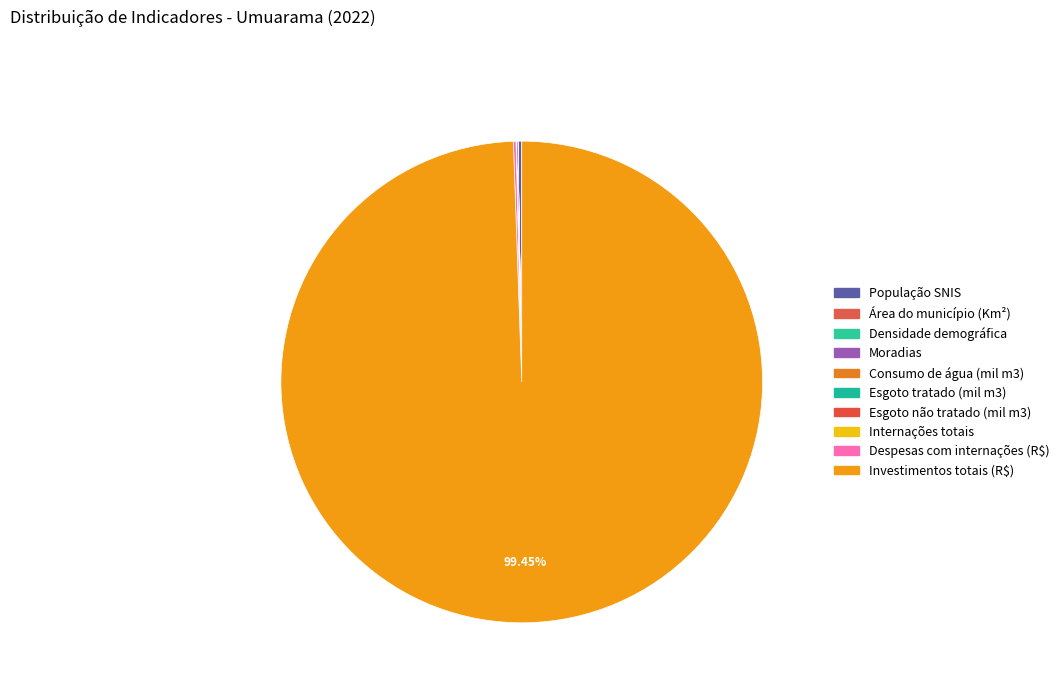

Does Densidade demográfica account for over 50% of the chart?

No